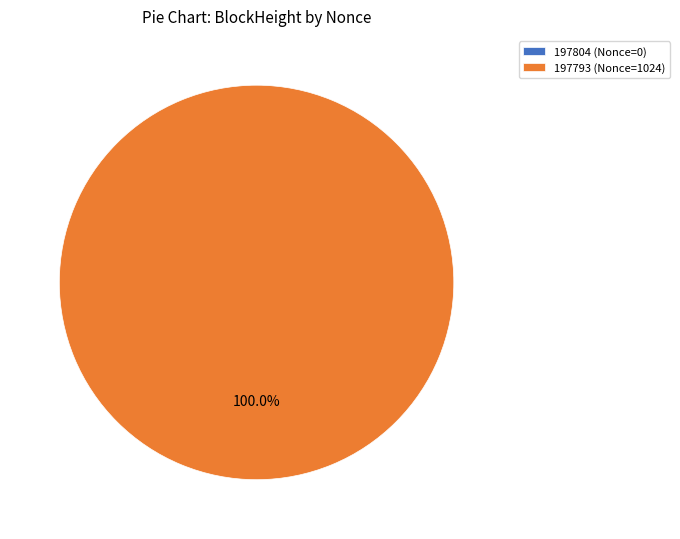

True or false: 197793 accounts for 100% of the total.

True